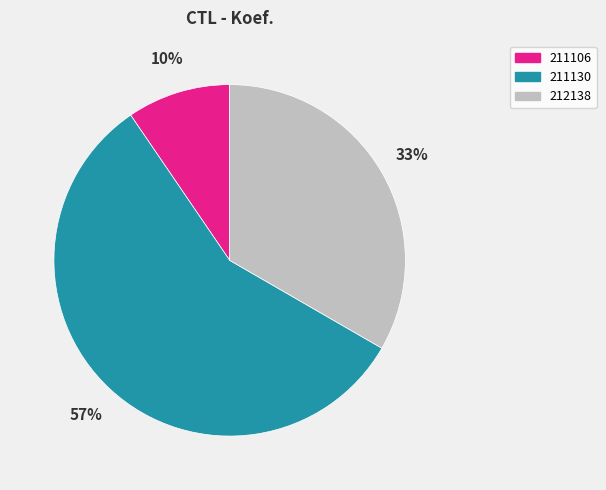

How many segments does this pie chart have?

3